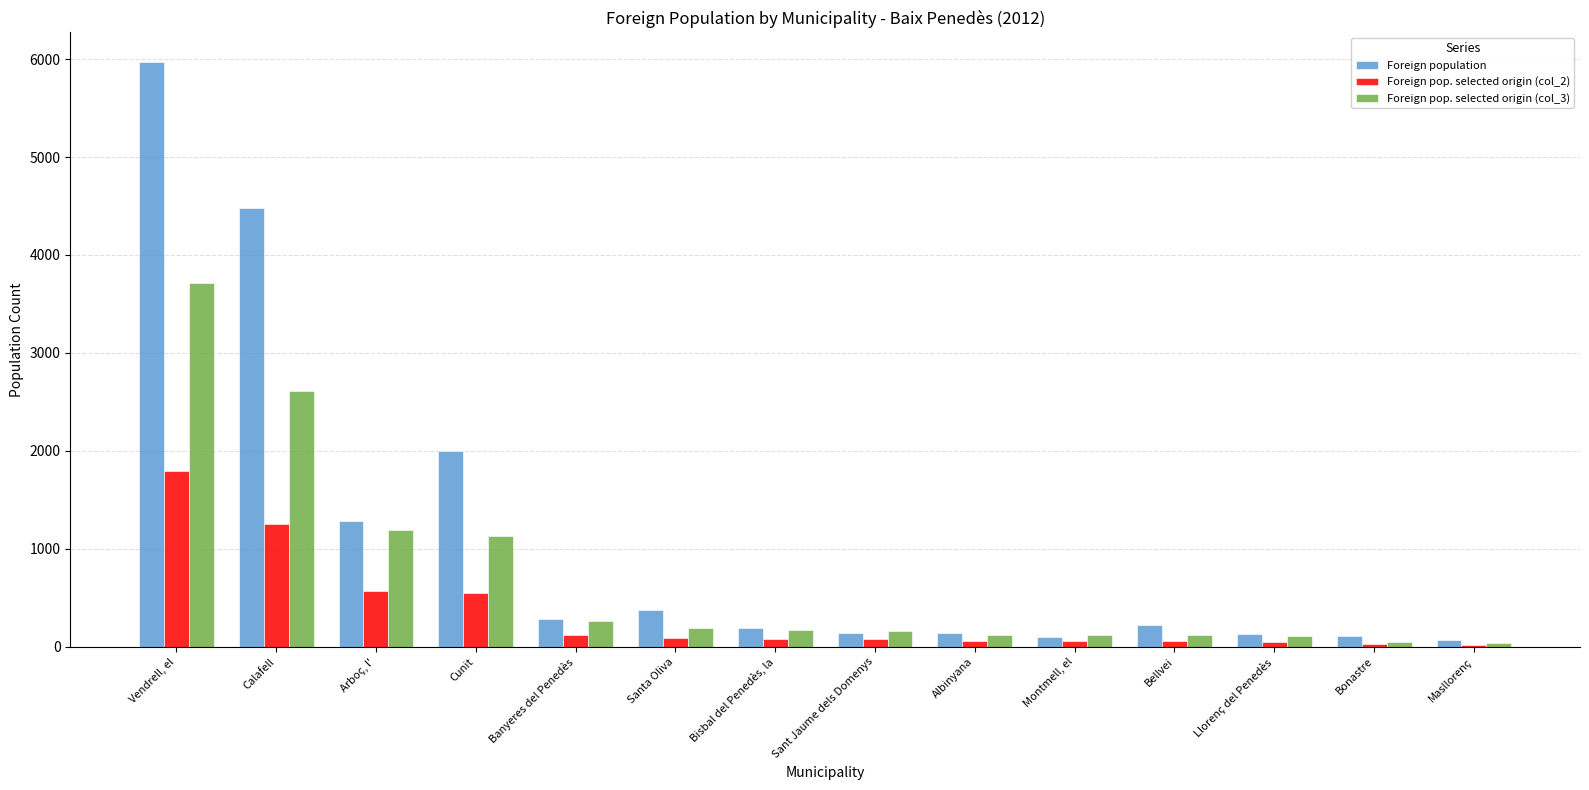

Which series has the widest spread of values?

Foreign population